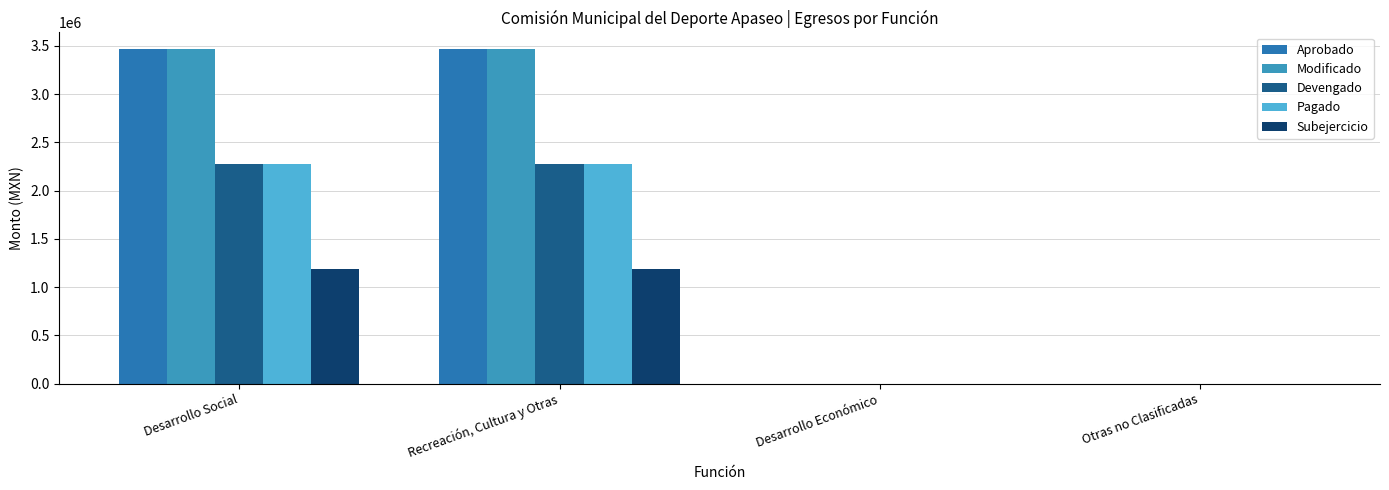

Read the Pagado value at Desarrollo Social.

2274990.4